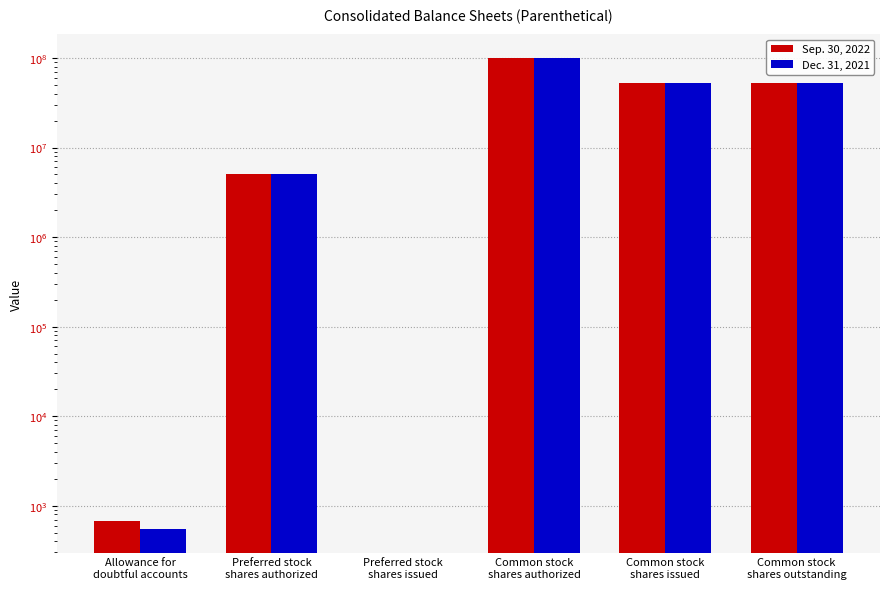

Are the bars grouped side by side (vs. stacked)?

Yes